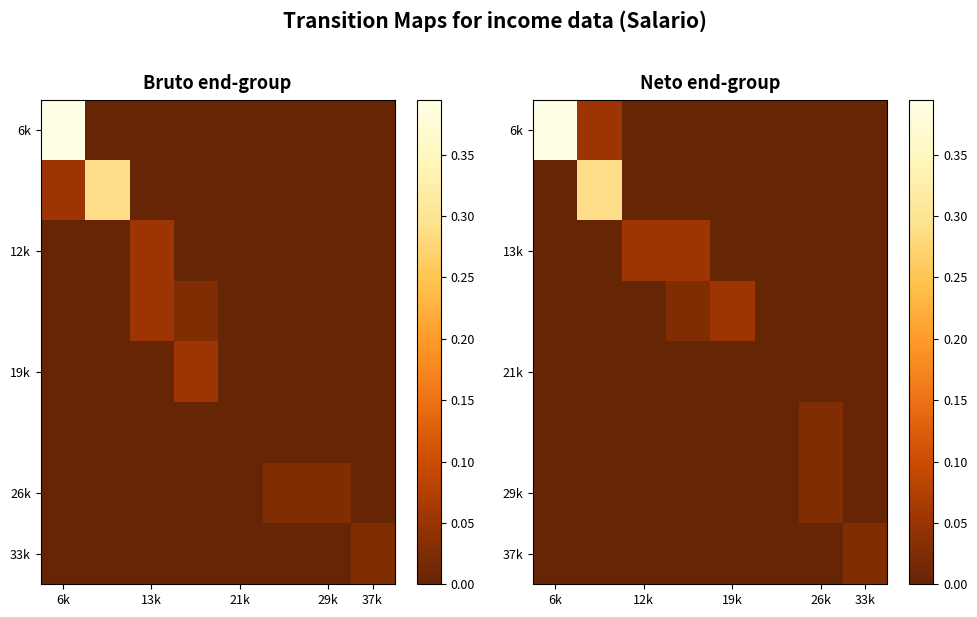

How many values in 29k are above zero?

1